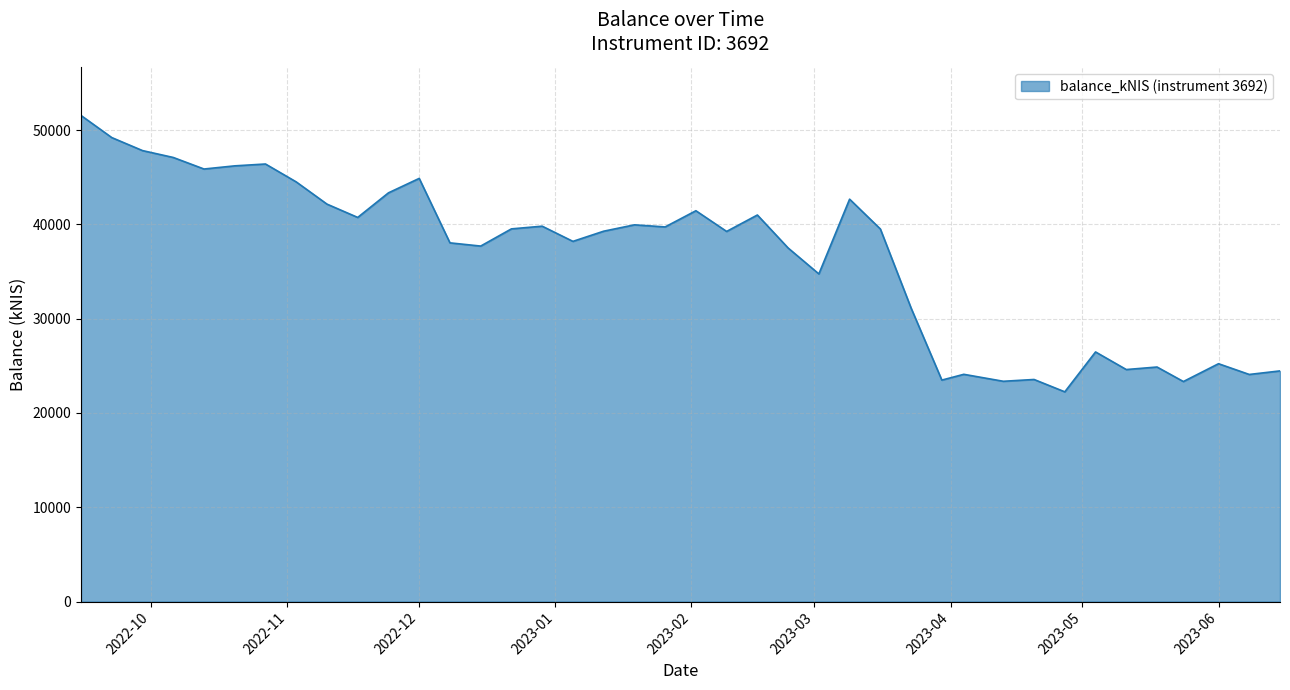

Count the number of categories in the chart.

40